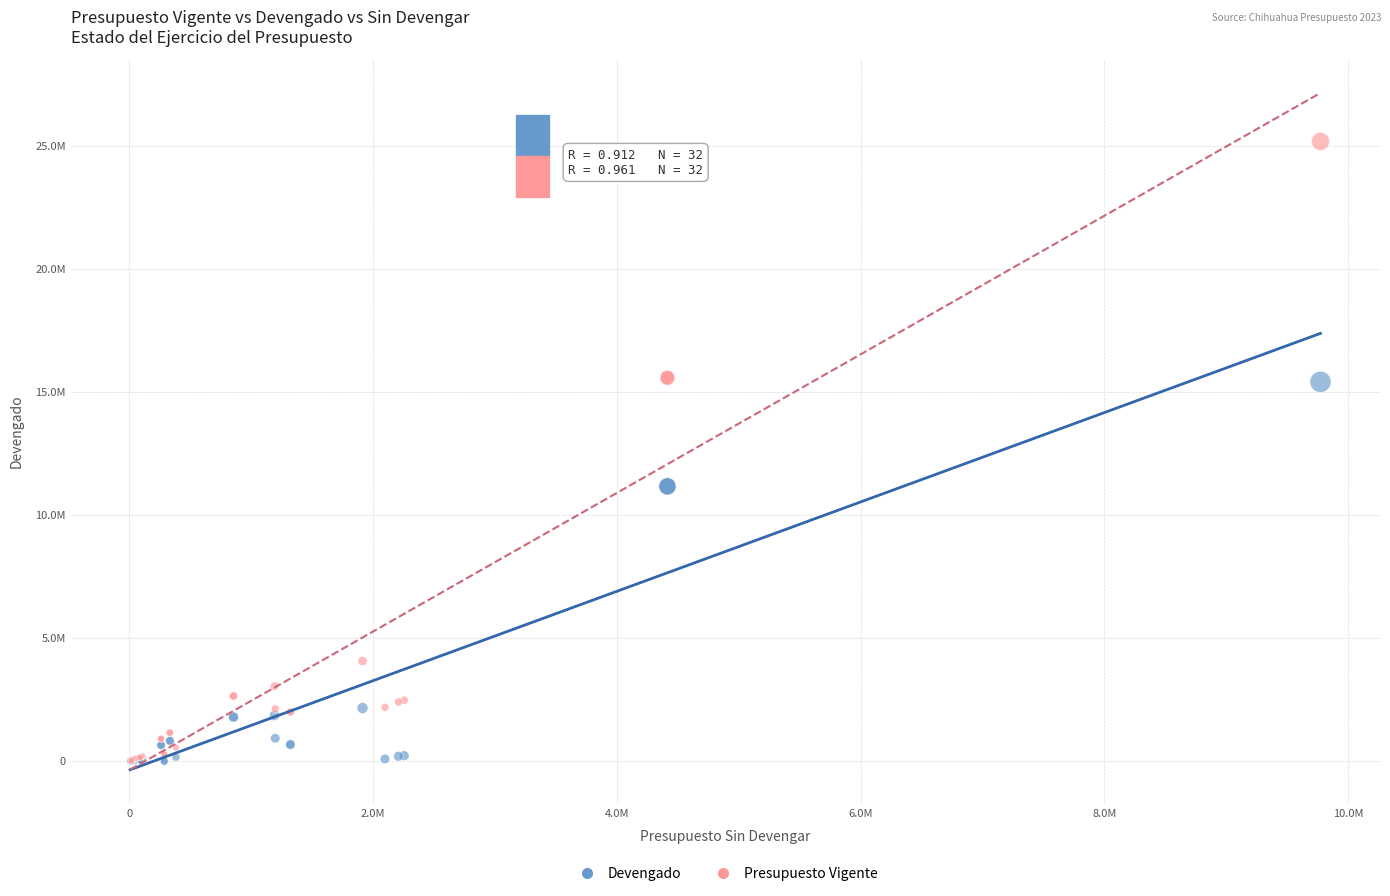

Which series reaches the maximum Y coordinate?

Presupuesto Vigente